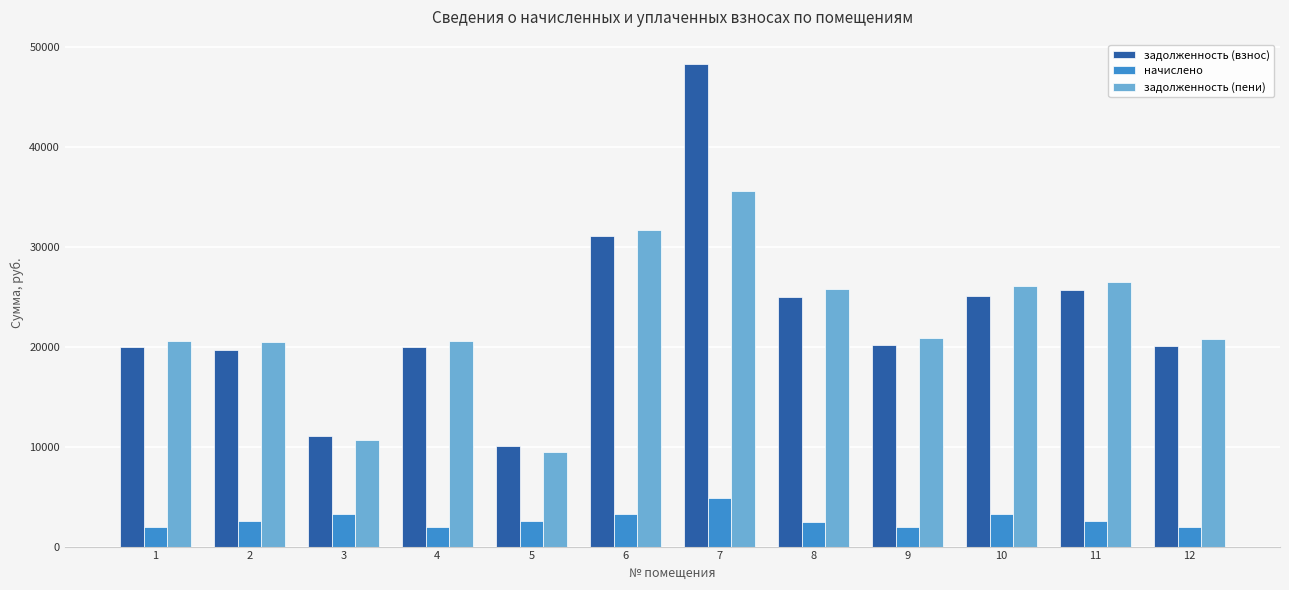

At which category is the sum across all series the highest?

7